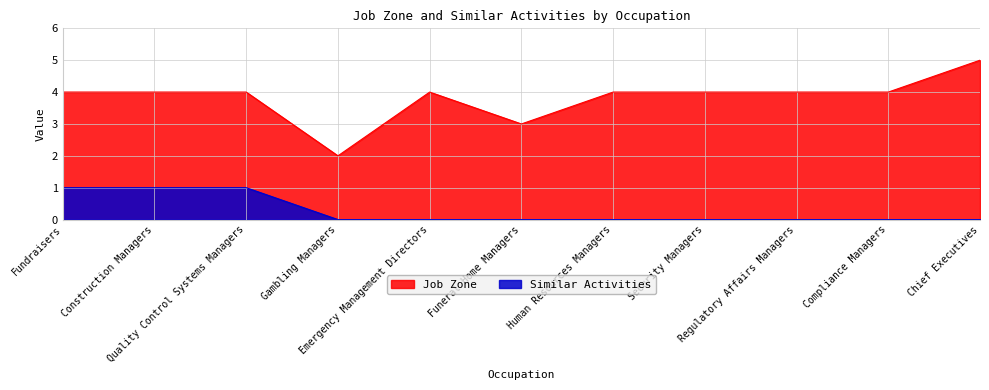

List the series in order of their overall mean, highest first.

Job Zone, Similar Activities